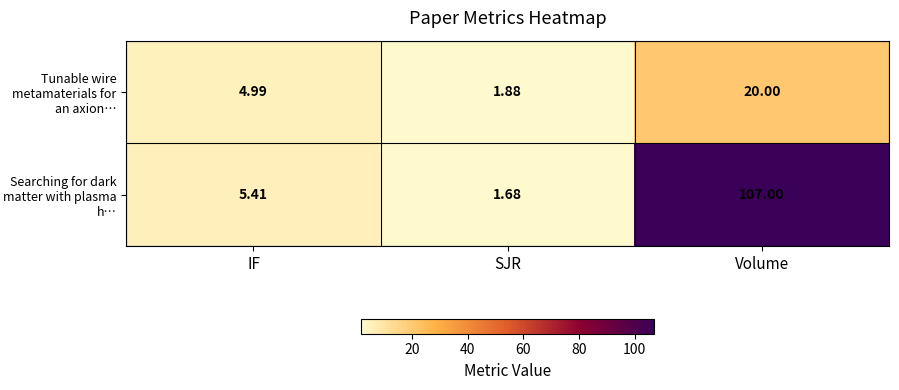

Which category has the lowest value in the Searching for dark matter with plasma h… series?

SJR